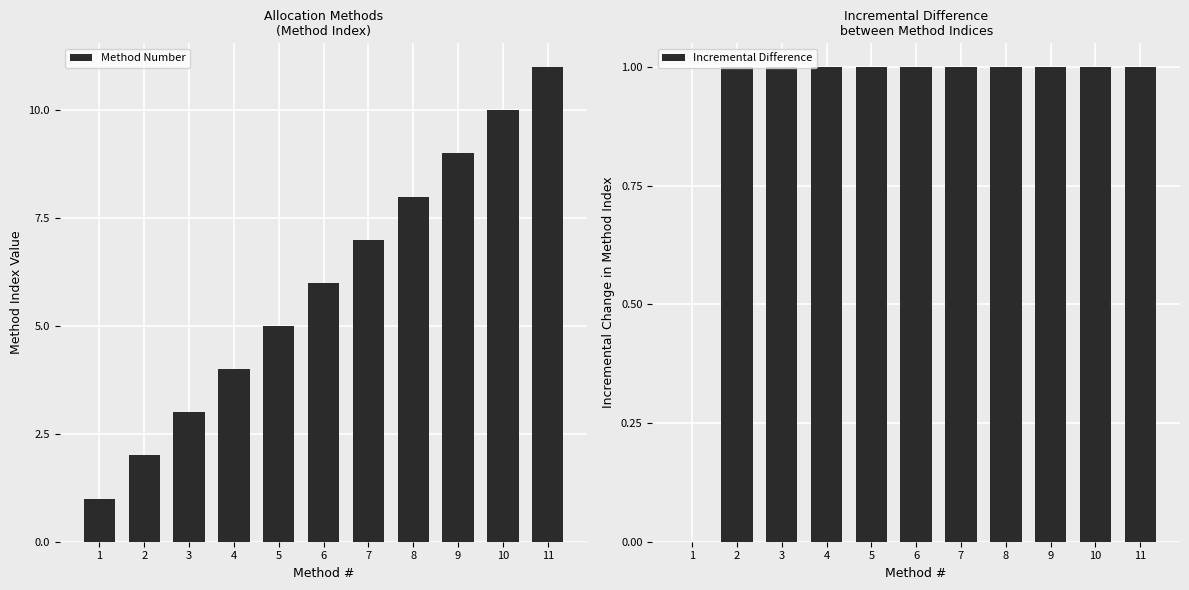

List the labels in order of Method Number value, largest first.

11, 10, 9, 8, 7, 6, 5, 4, 3, 2, 1